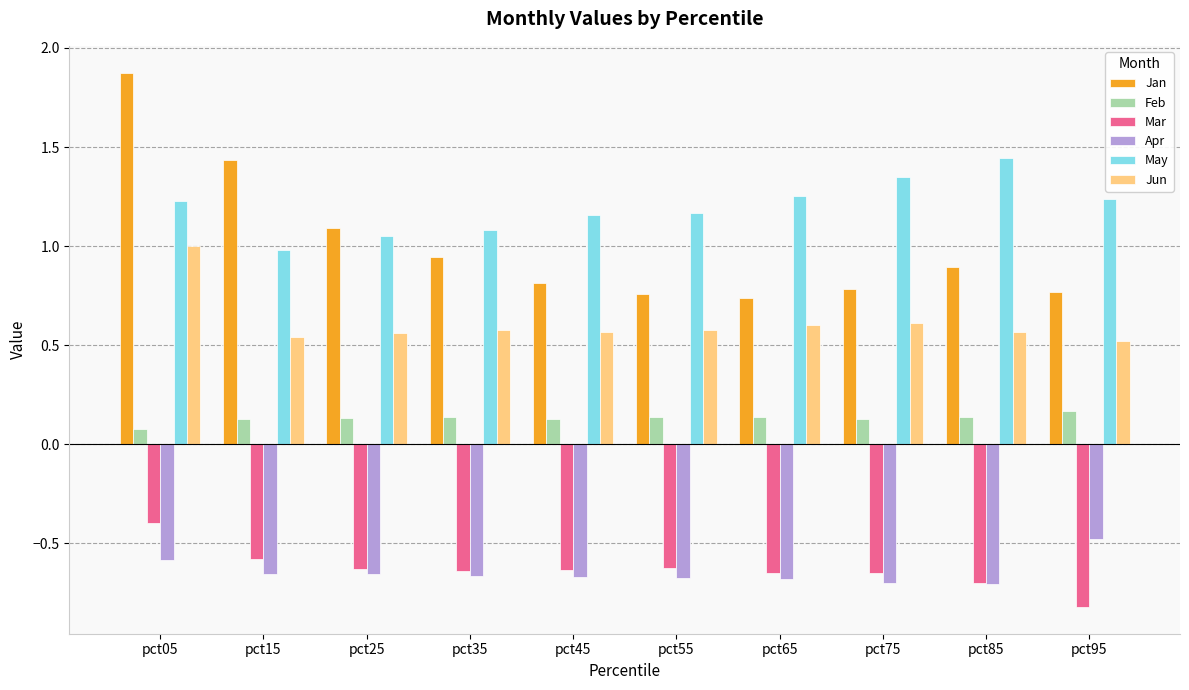

Which series has the largest total across all categories?

May